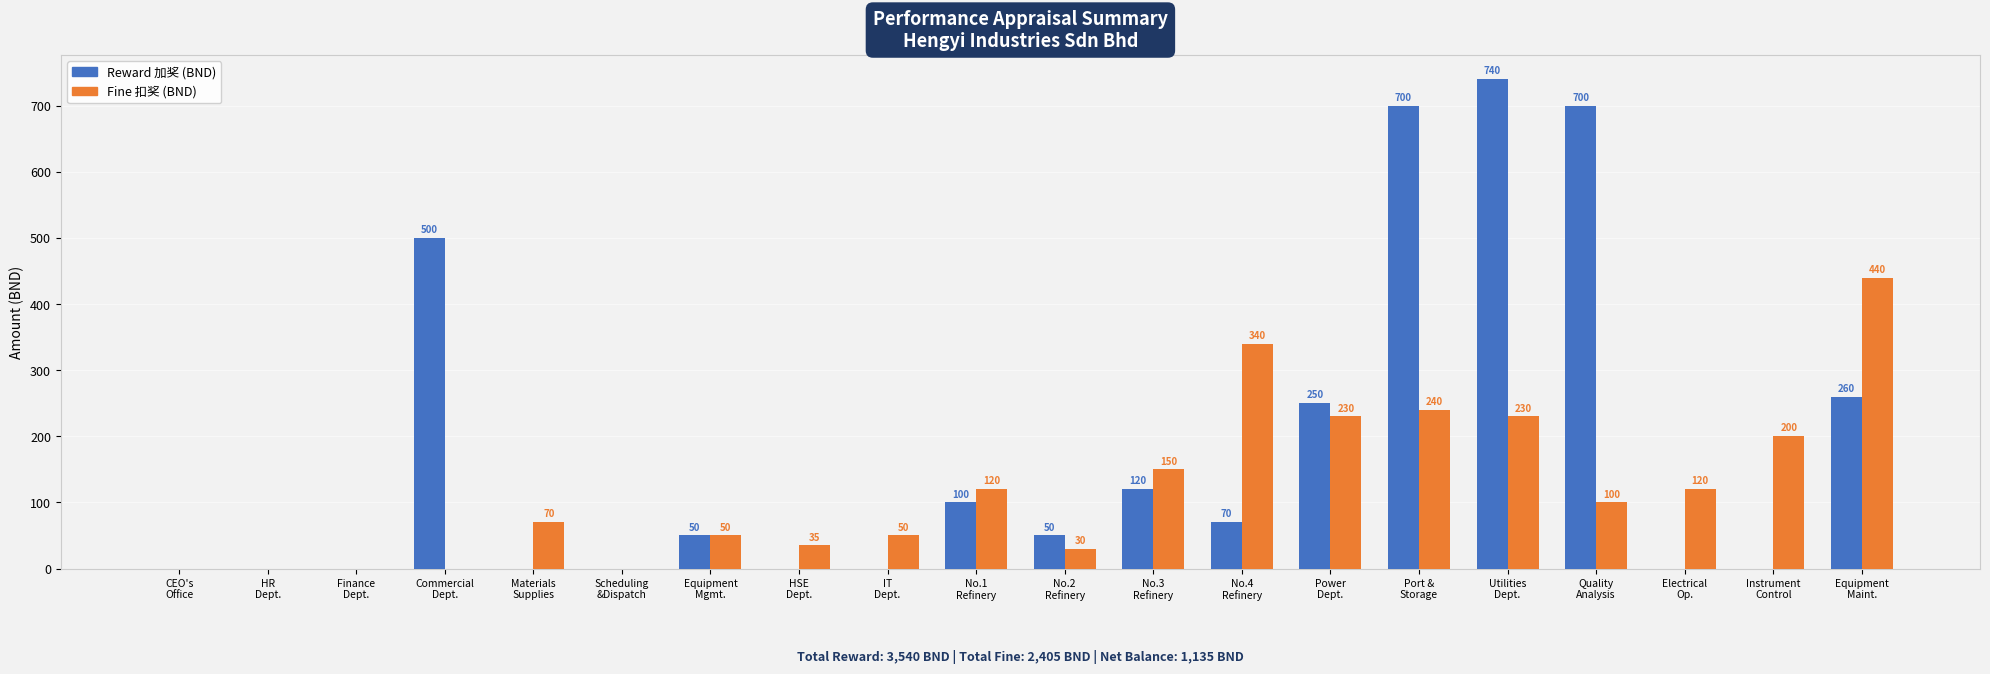

What is the maximum value shown in the chart?

740